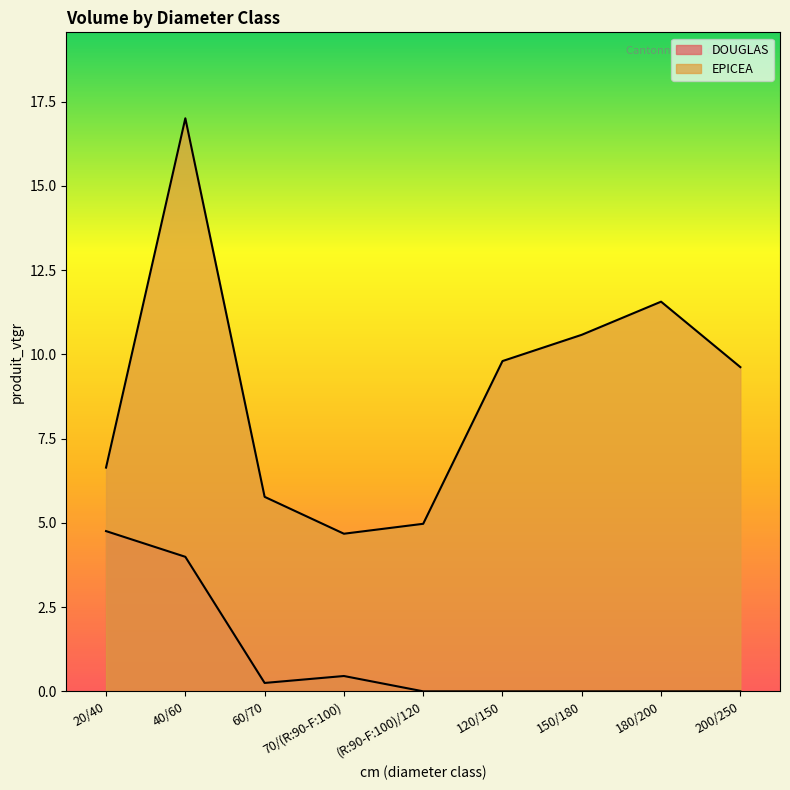

How many lines are shown in the chart?

2